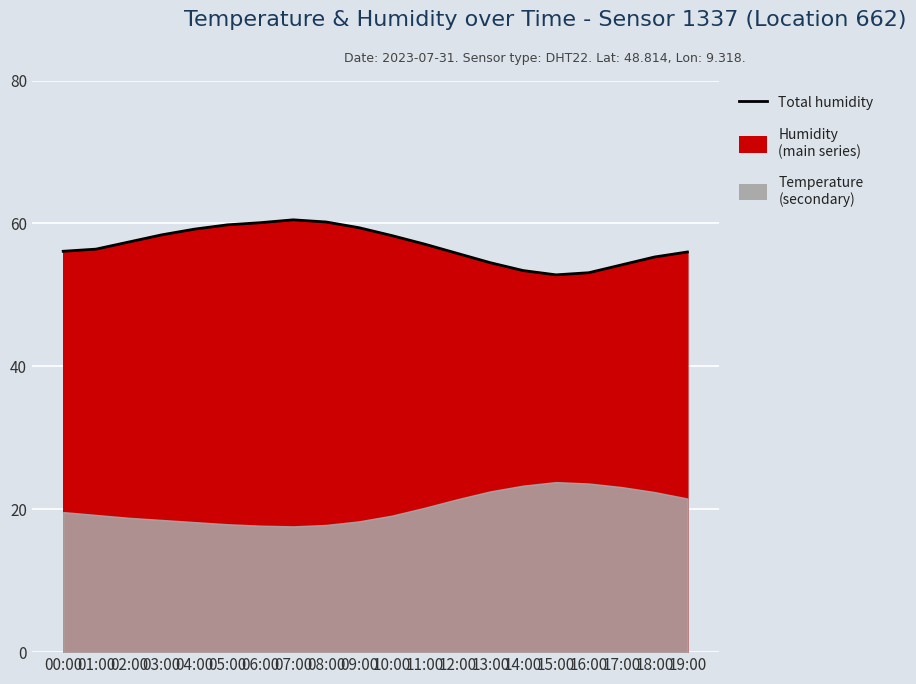

What is the change in value from 08:00 to 10:00?

-1.9